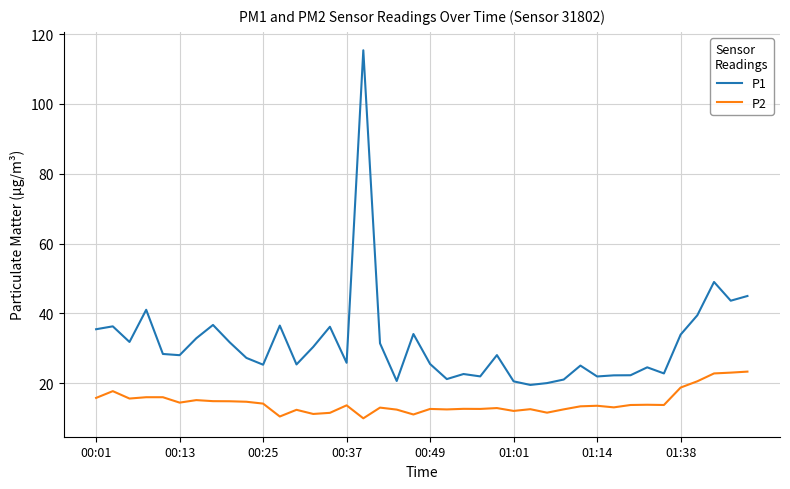

List the series in order of their overall mean, highest first.

P1, P2